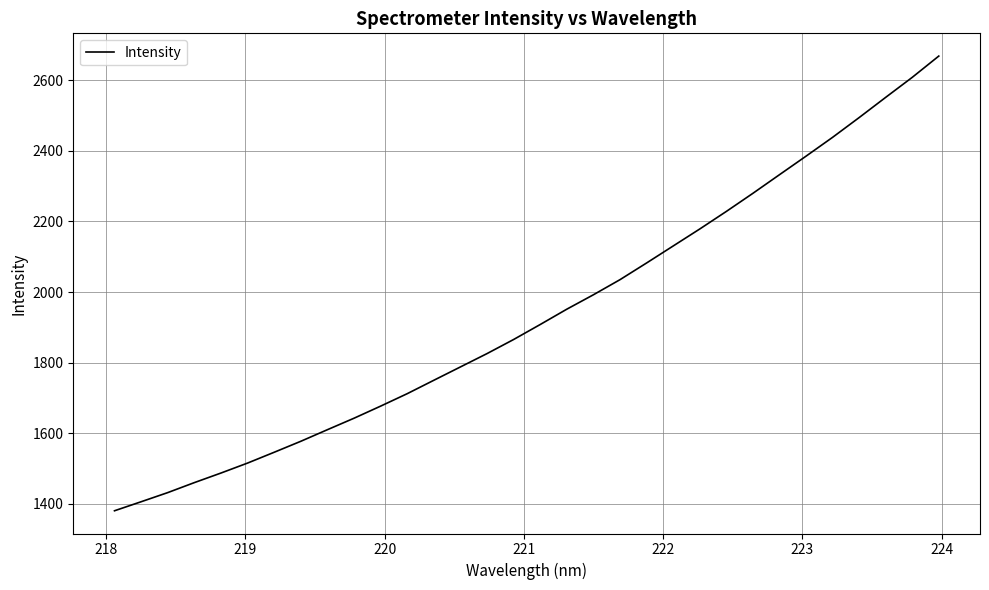

What is the greatest value displayed?

2668.1